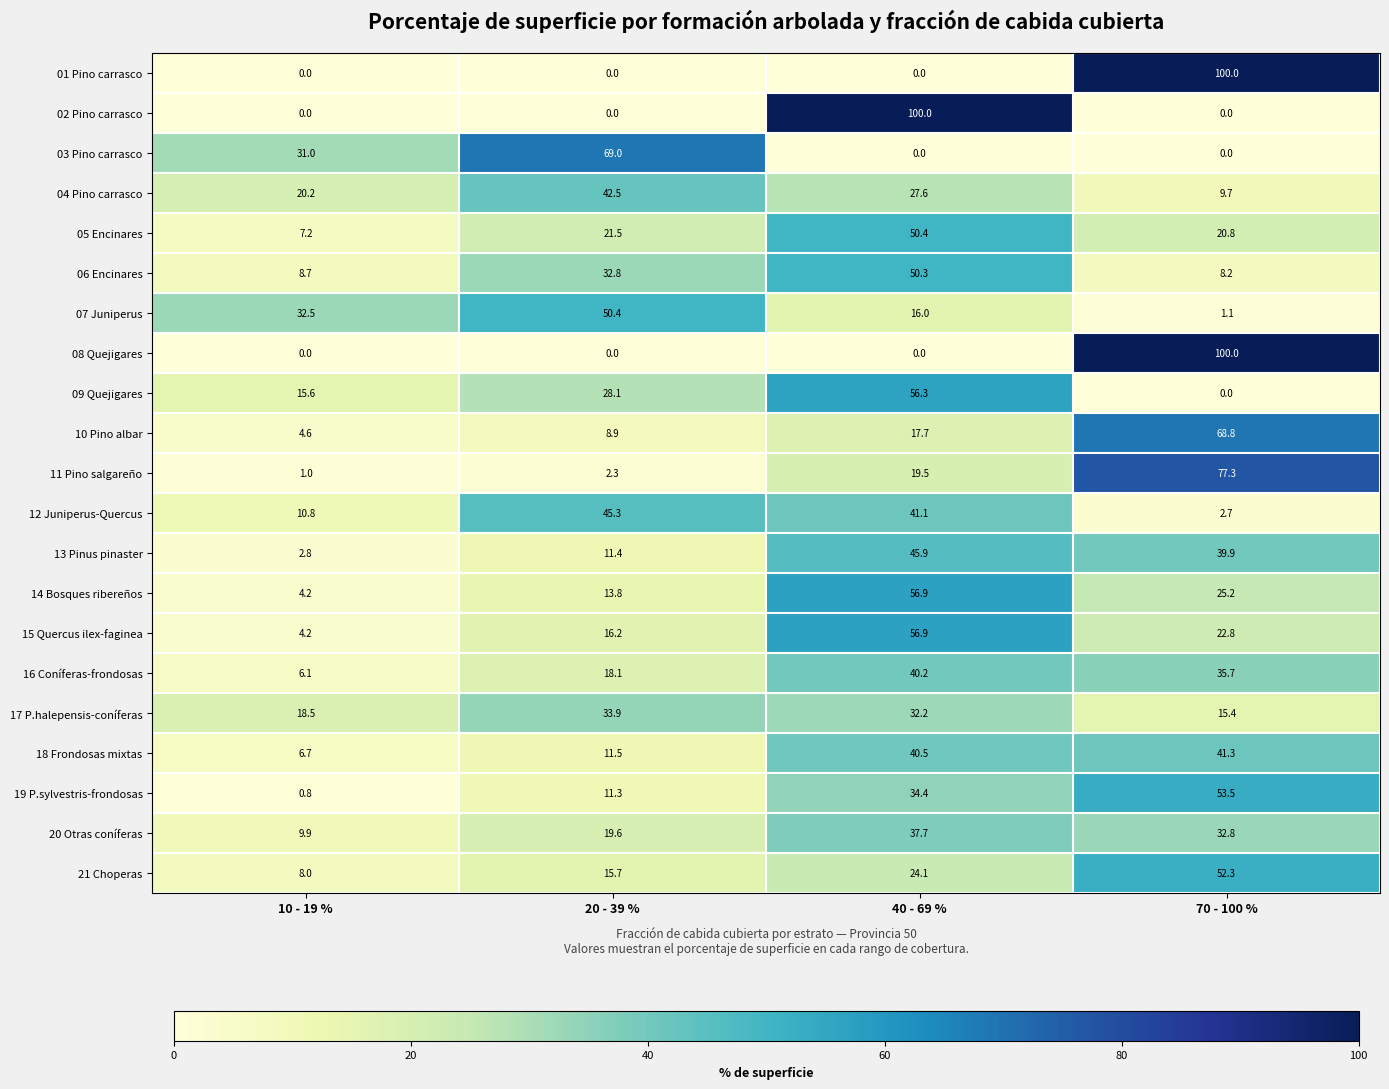

List the labels in order of 17 P.halepensis-coníferas value, largest first.

20 - 39 %, 40 - 69 %, 10 - 19 %, 70 - 100 %